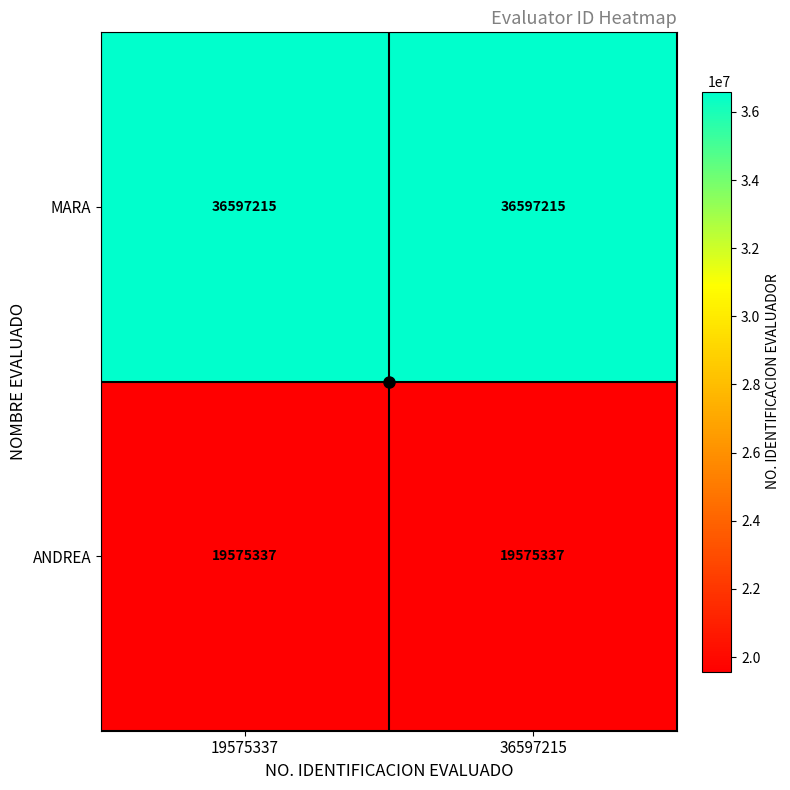

What is the sum of all MARA values?

73194430